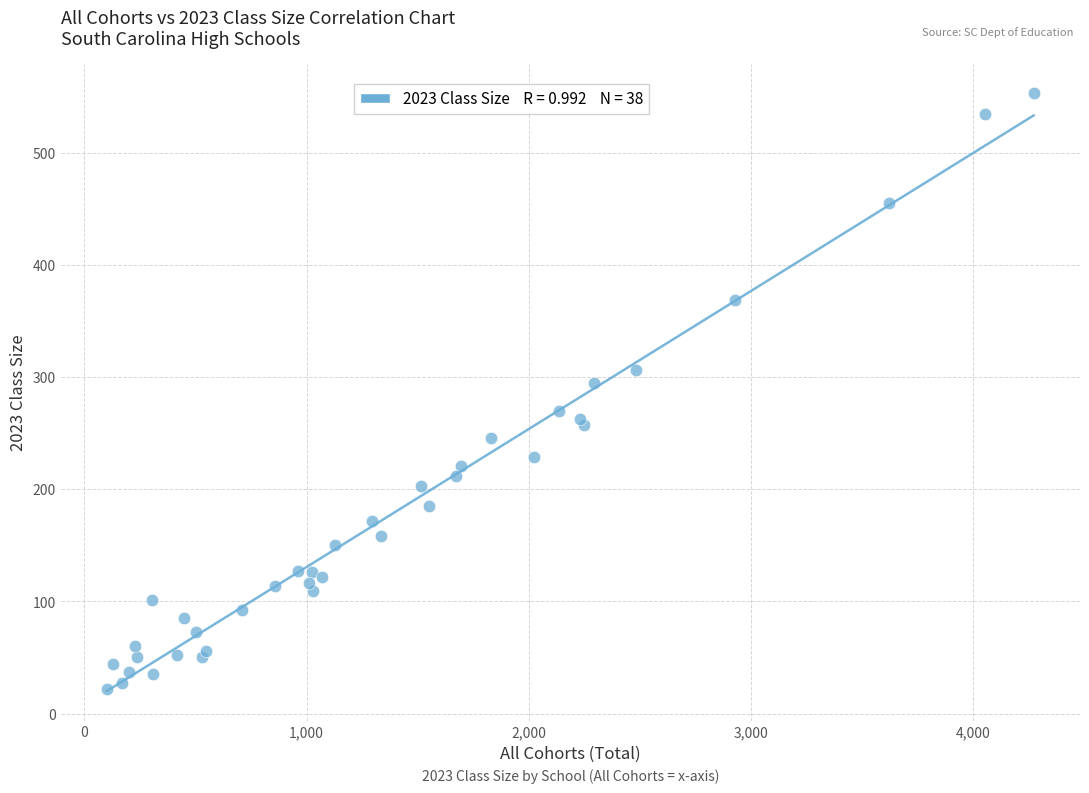

What Y value in the scatter plot is closest to 287?

295